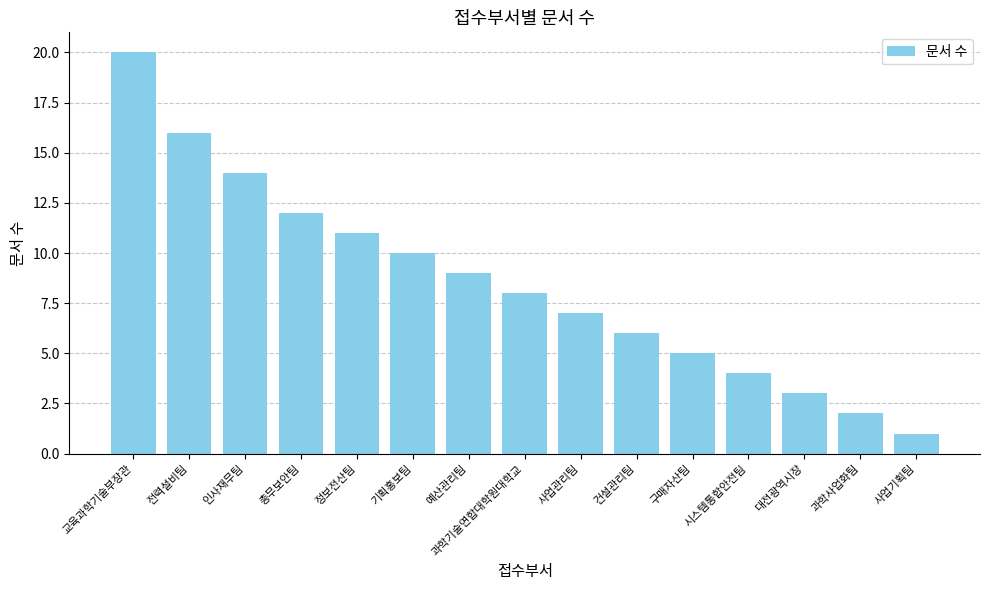

What position from the left is 사업기획팀?

15